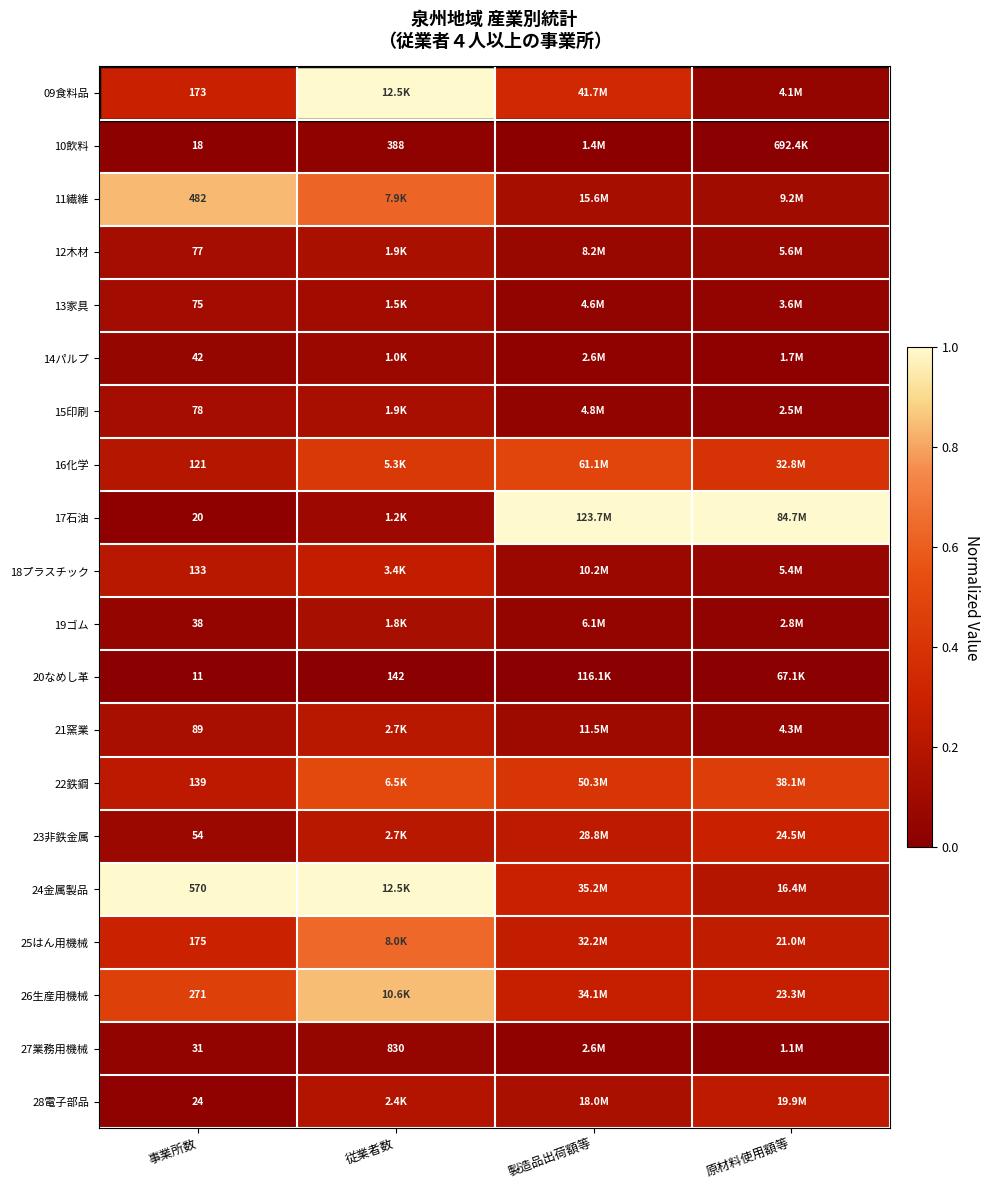

Which category has the highest value in the 28電子部品 series?

原材料使用額等